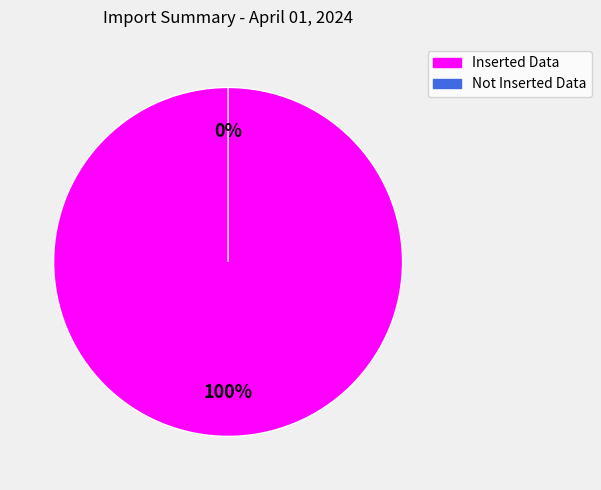

To the nearest percent, what is the average slice percentage?

50%